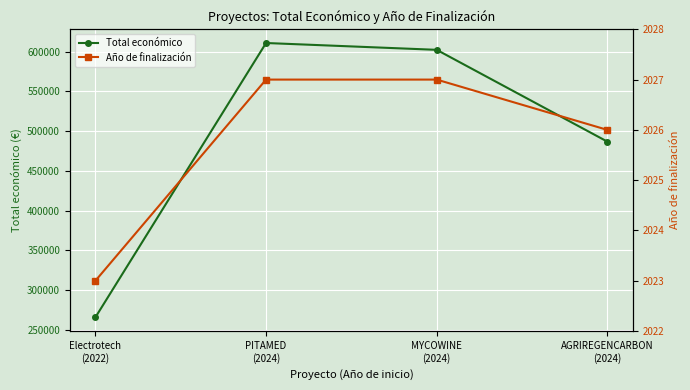

Is it true that Total económico equals 486756.0 at AGRIREGENCARBON
(2024)?

True